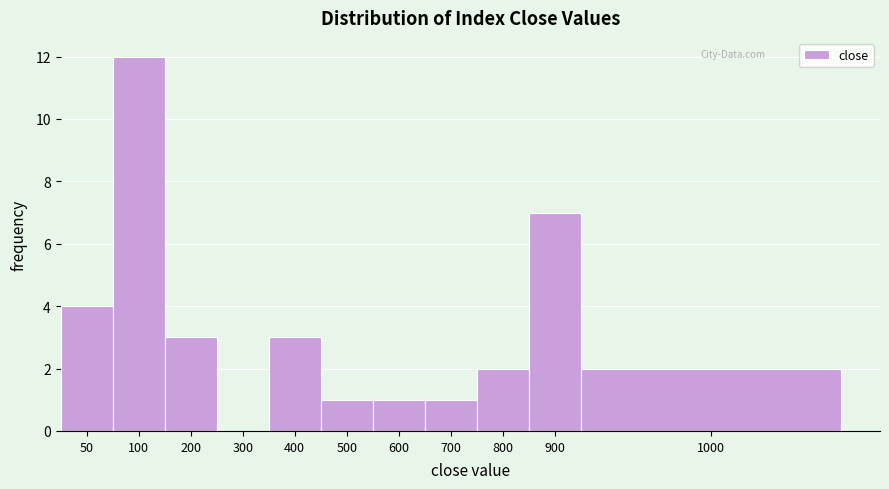

Reading right to left, list all the values displayed in this chart.

1000=2	900=7	800=2	700=1	600=1	500=1	400=3	300=0	200=3	100=12	50=4